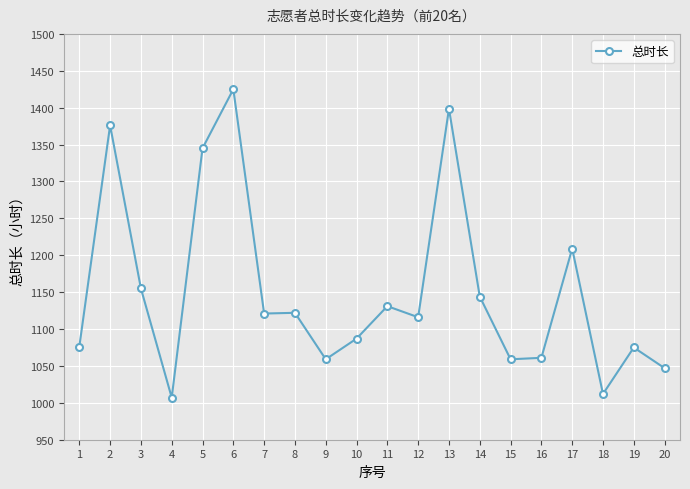

How many values are below 1121?

10